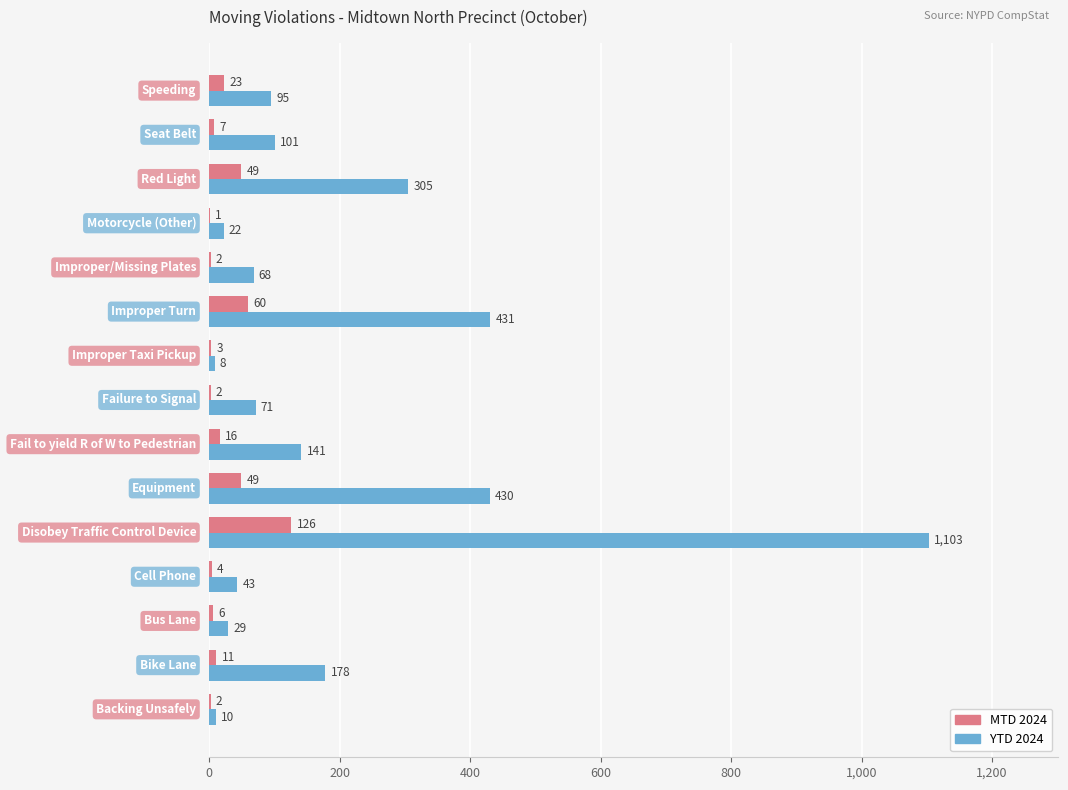

What is the greatest value displayed?

1103